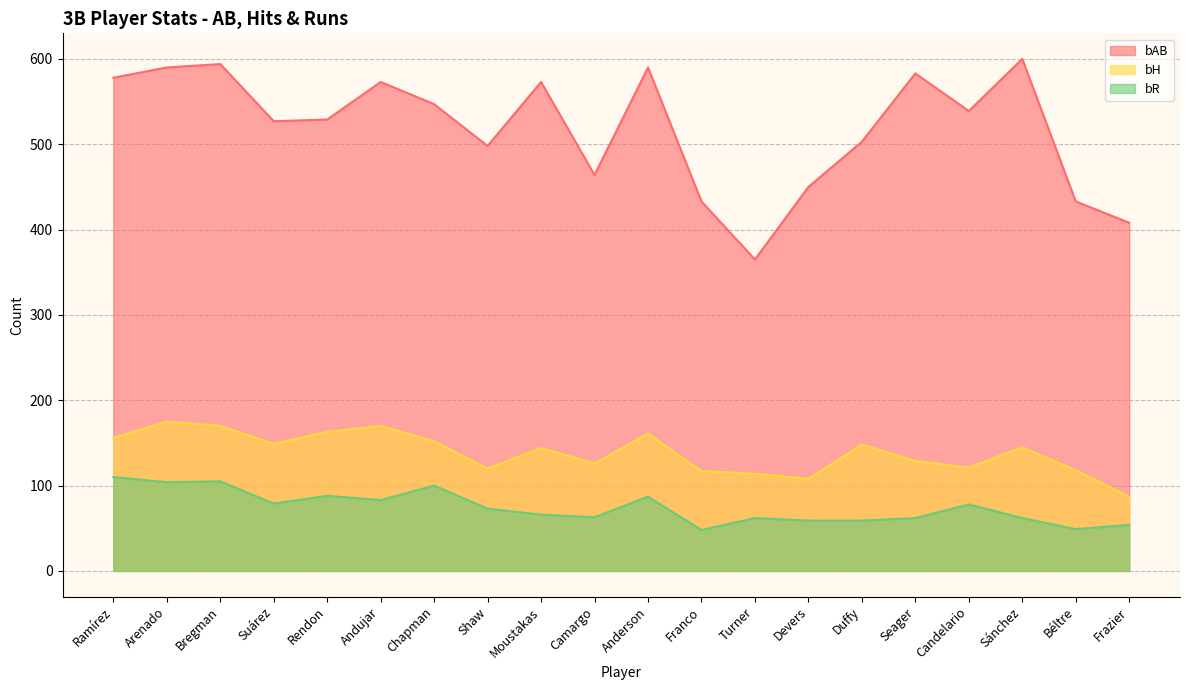

Rank the series by their maximum value, from highest to lowest.

bAB, bH, bR